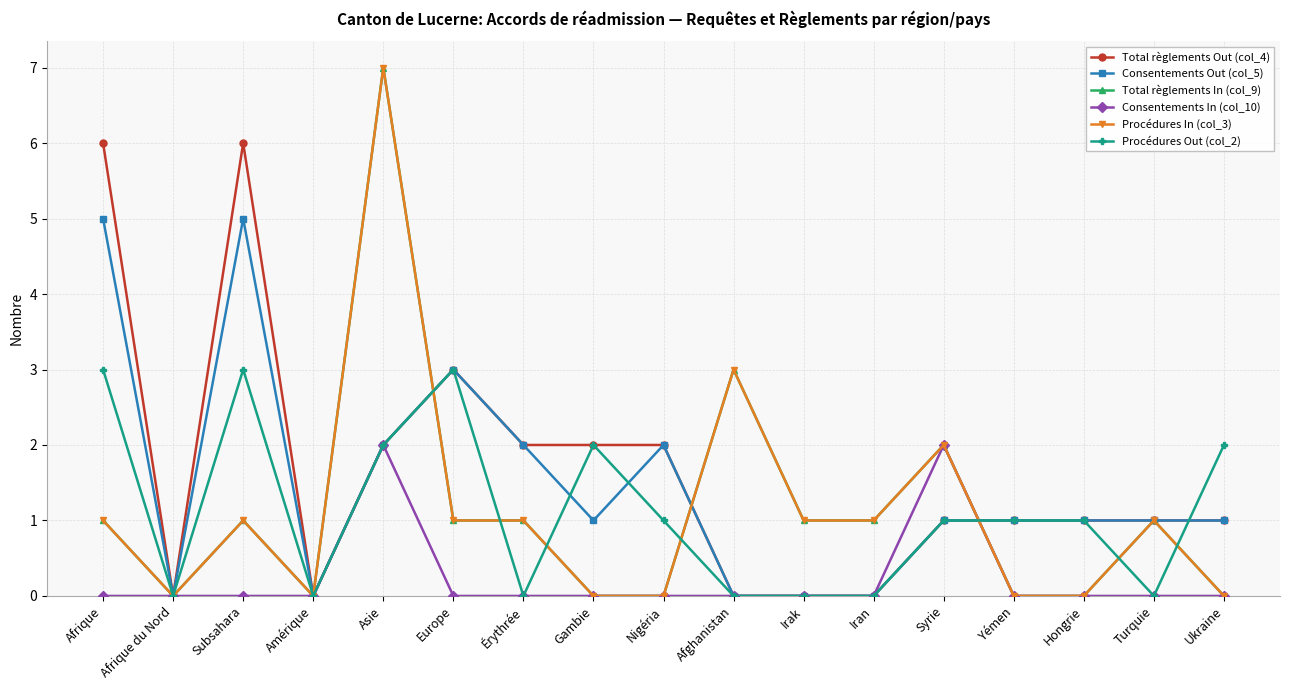

Does the chart have visible grid lines?

Yes